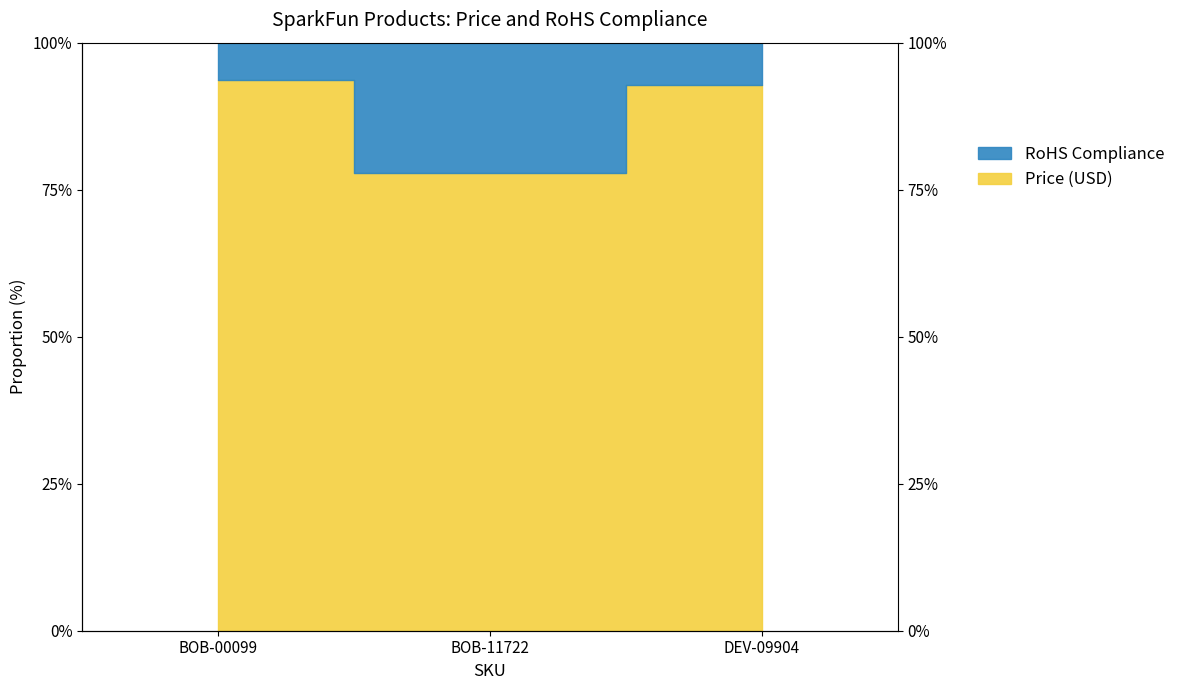

What is the label of the 1st point from the left?

BOB-00099